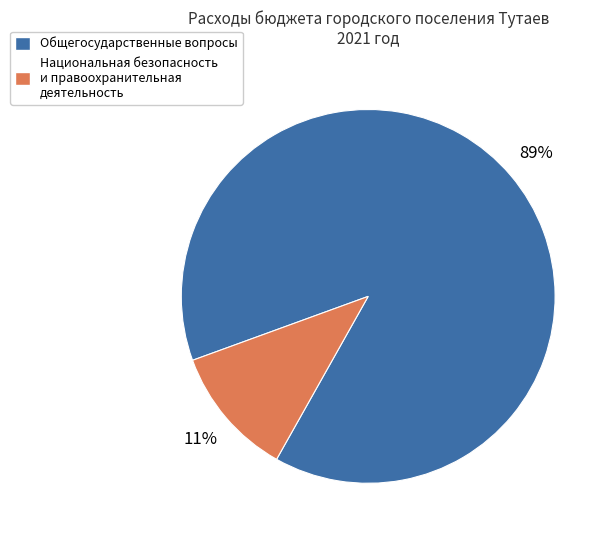

Between Национальная безопасность и правоохранительная деятельность and Общегосударственные вопросы, which is larger?

Общегосударственные вопросы